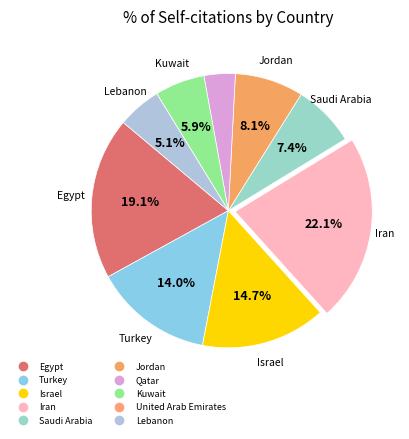

What percentage do Egypt and Lebanon together represent?

24.3%